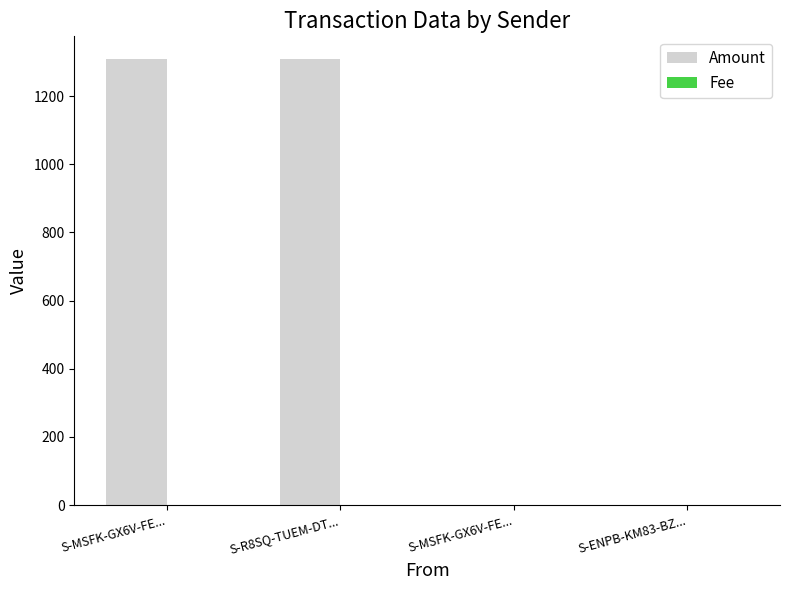

What is the highest value of the Fee series?

1.0